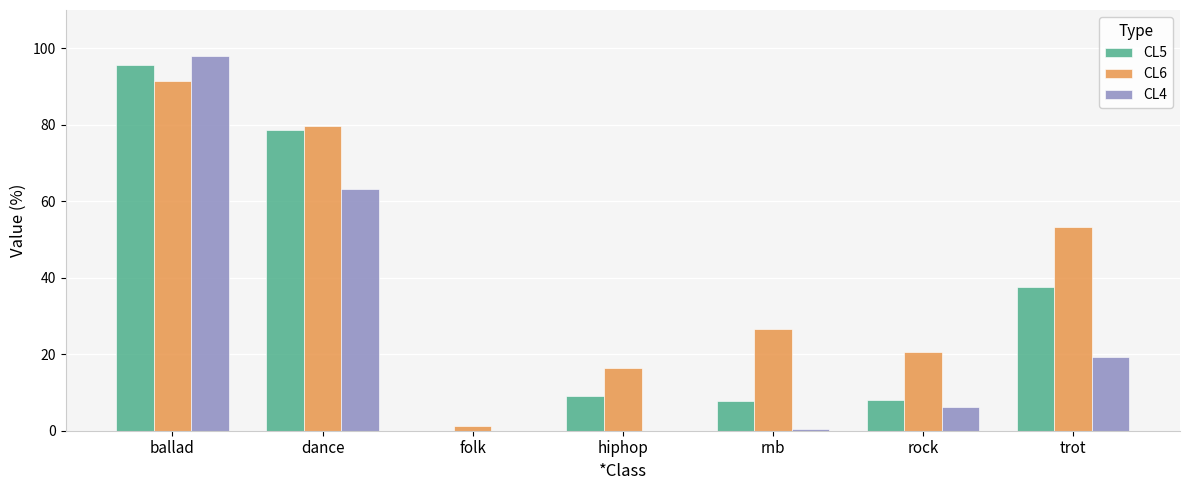

Between ballad and rock, which series saw the biggest shift?

CL4